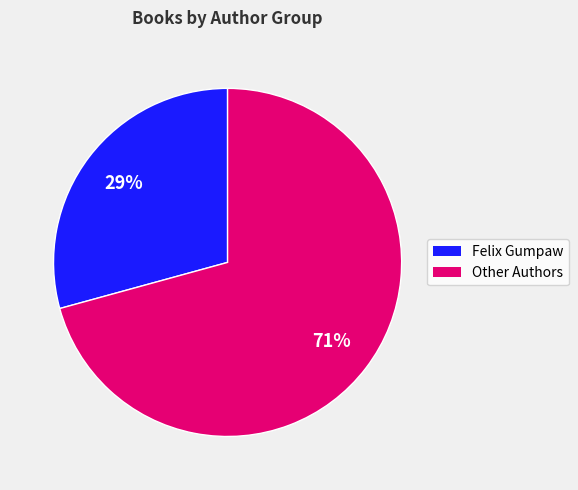

How many segments does this pie chart have?

2